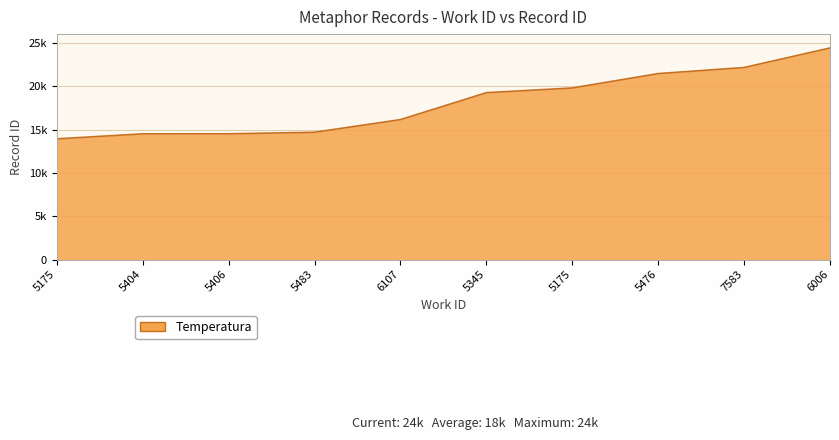

What is the label of the 10th point from the left?

6006